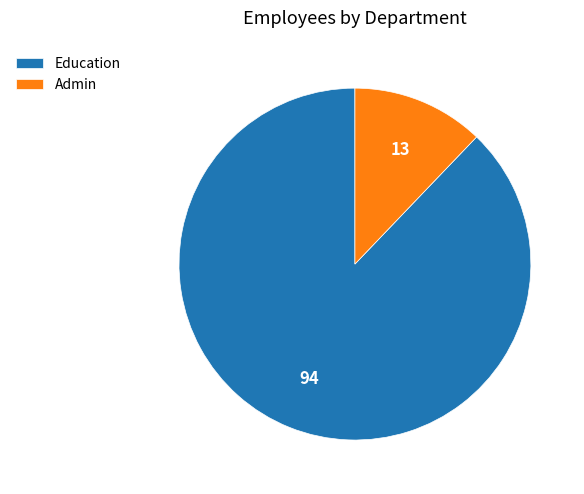

Do Admin and Education together represent more than half of the pie?

Yes